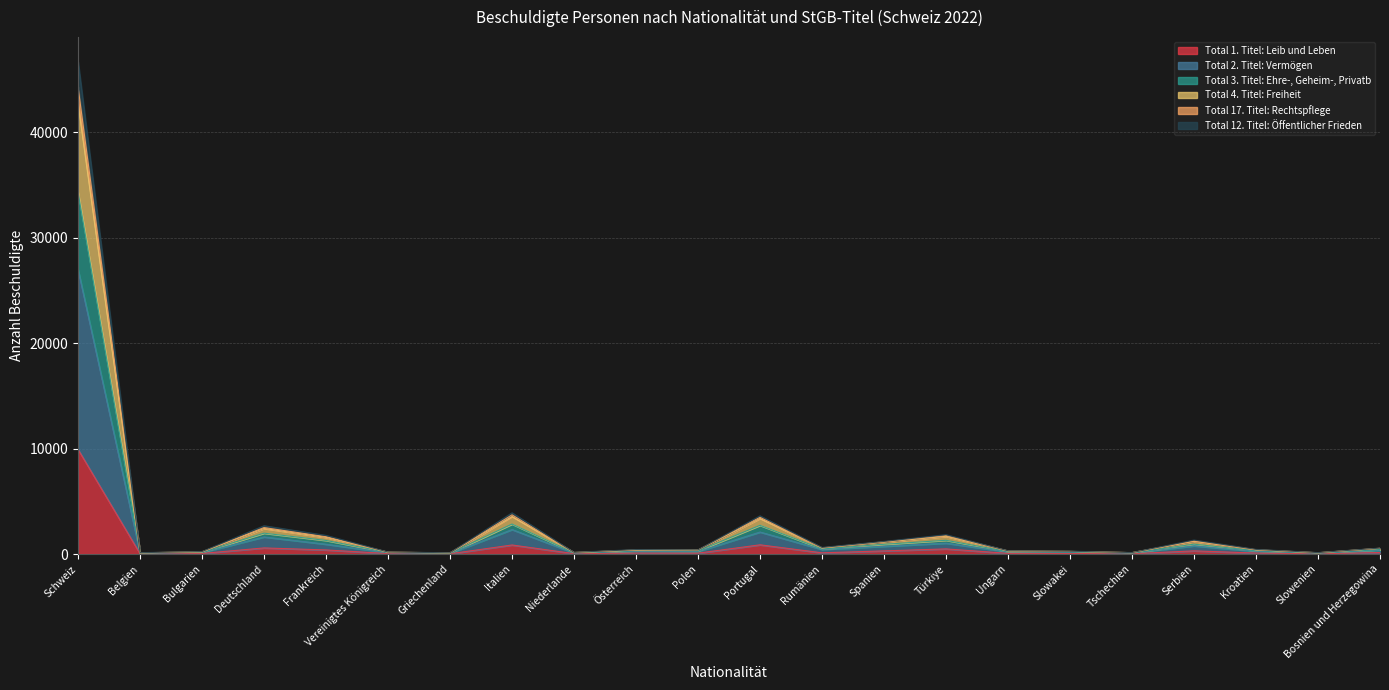

Between Niederlande and Türkiye, which is larger?

Türkiye